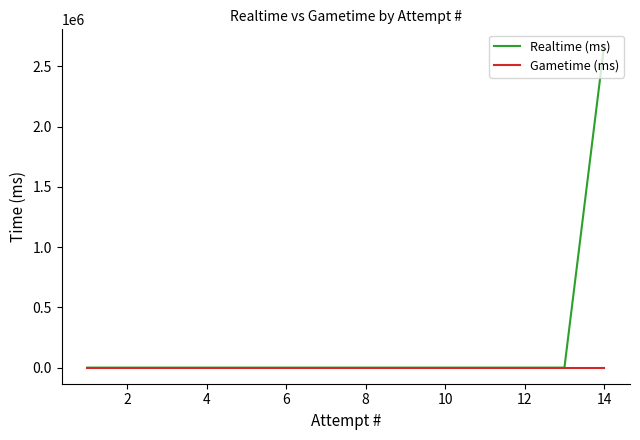

Is this an area chart (filled region under the line)?

No